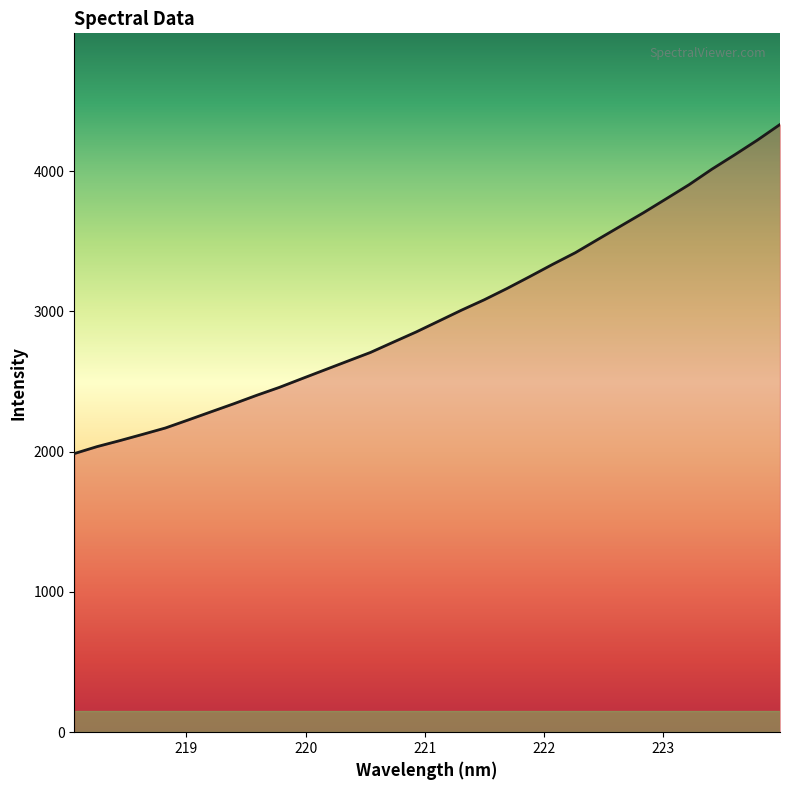

What is the maximum value shown in the chart?

4331.9